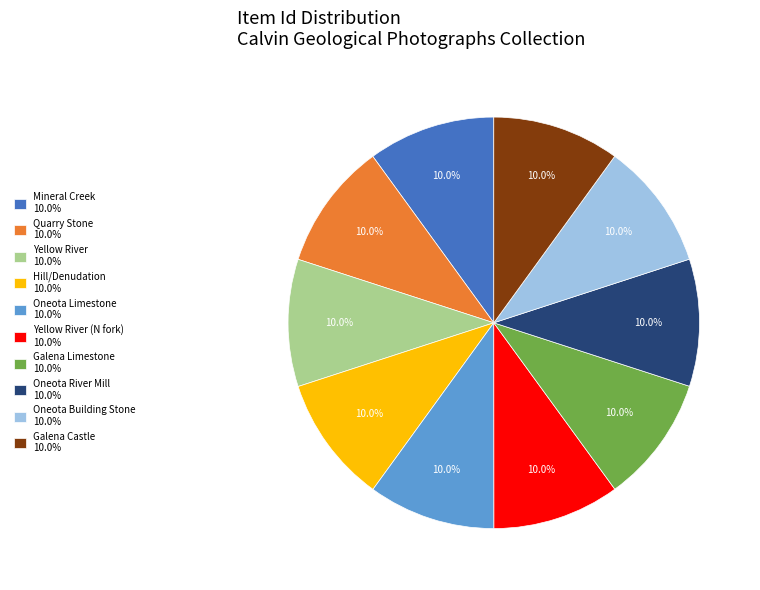

Is the sum of Yellow River 10.0% and Galena Castle 10.0% greater than half?

No